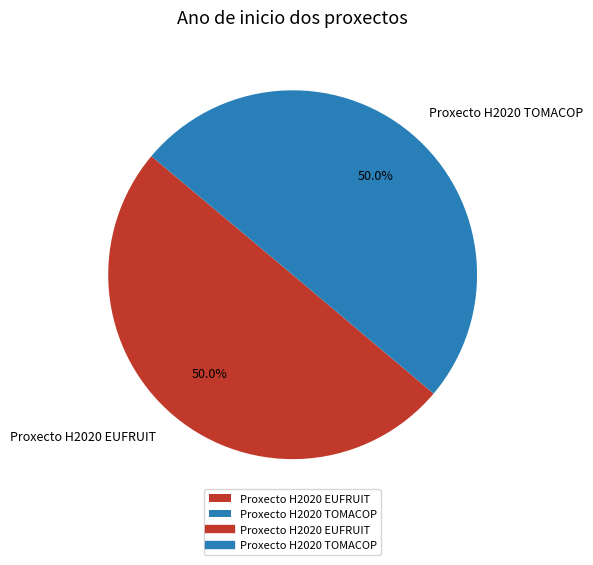

Combined, do Proxecto H2020 EUFRUIT and Proxecto H2020 TOMACOP account for over 50%?

Yes